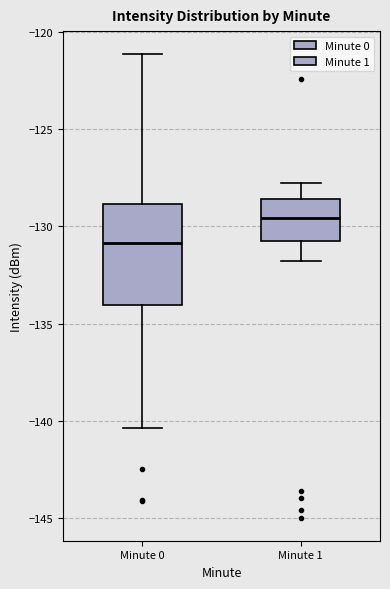

Where does the lower whisker of the box for Minute 0 end on the y-axis? The values are not printed on the chart, so give them approximately, as read against the axis.

-140.5